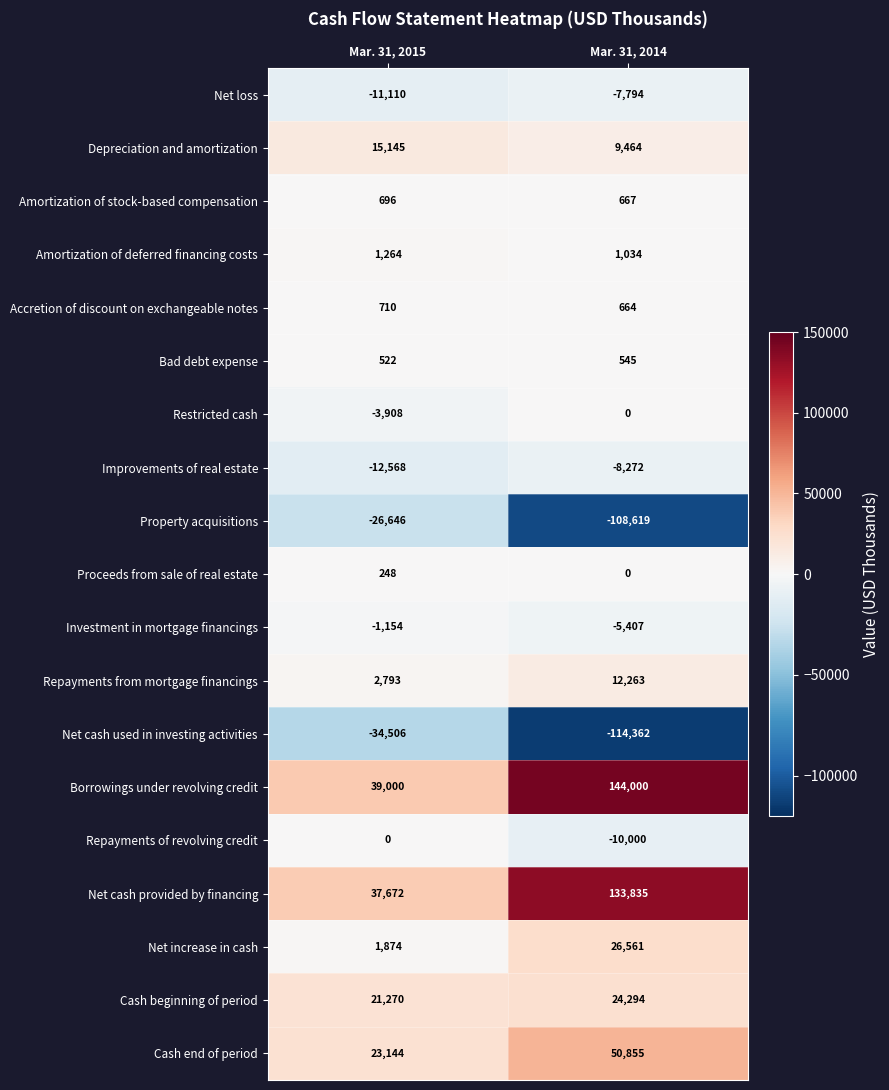

Is the value of Accretion of discount on exchangeable notes at Mar. 31, 2014 greater than the value of Repayments from mortgage financings at Mar. 31, 2015?

No